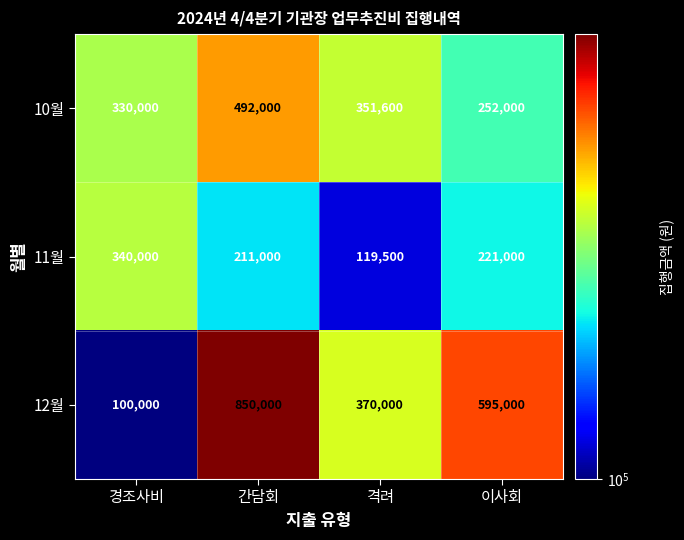

What is the average value of the 12월 series?

478750